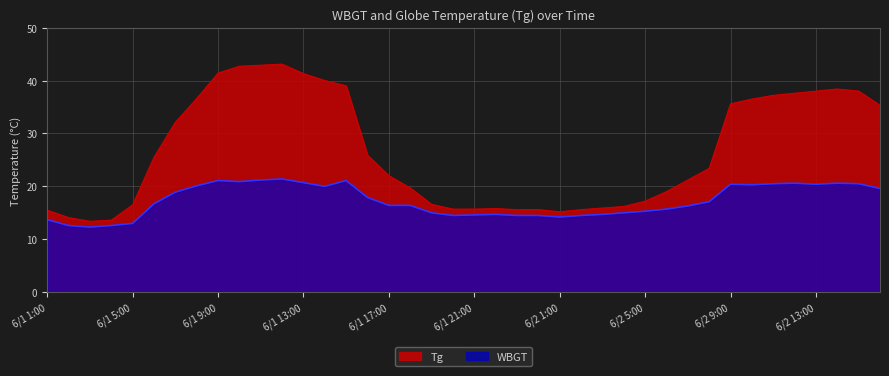

How many interior local valleys does the WBGT series have?

7